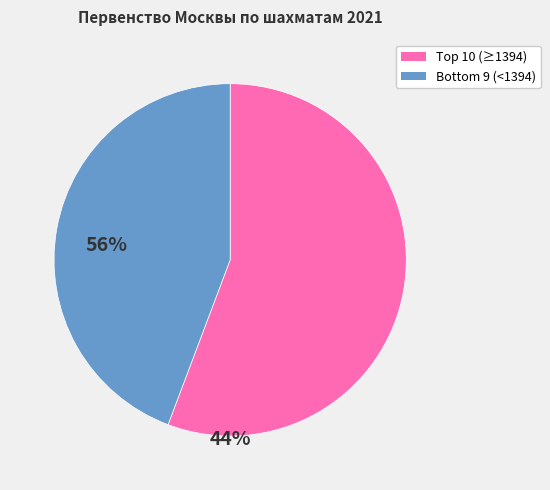

Which slice is the largest?

Top 10 (≥1394)